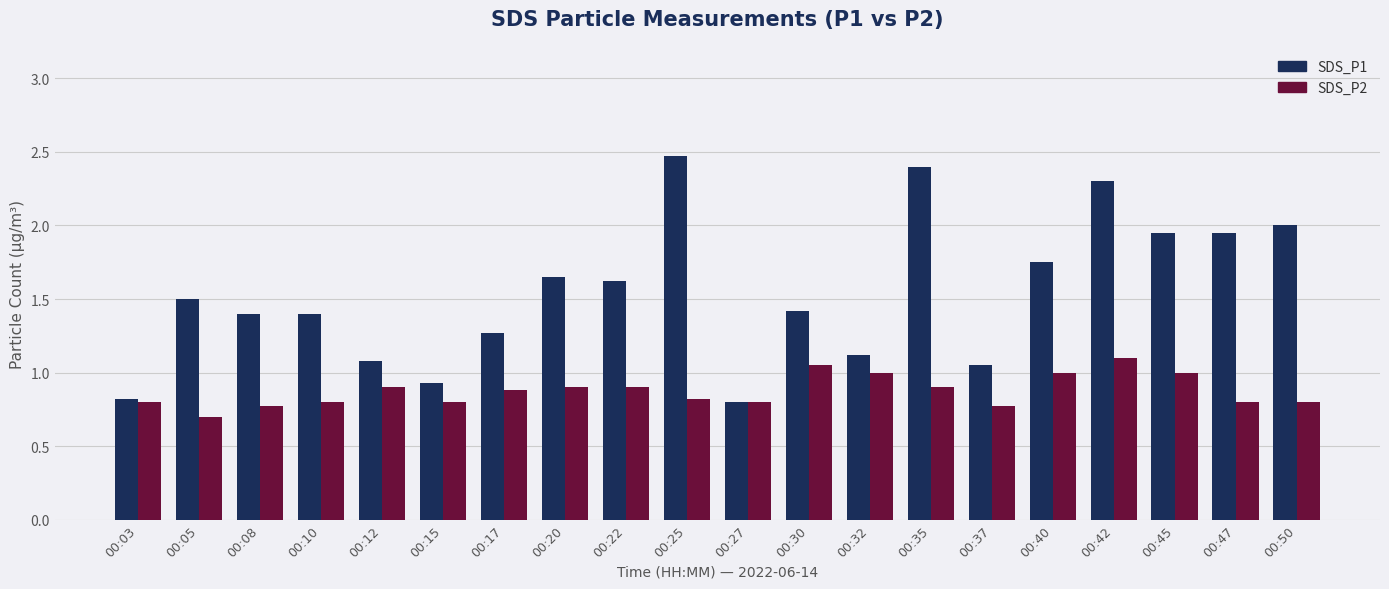

At which category is the sum across all series the highest?

00:42